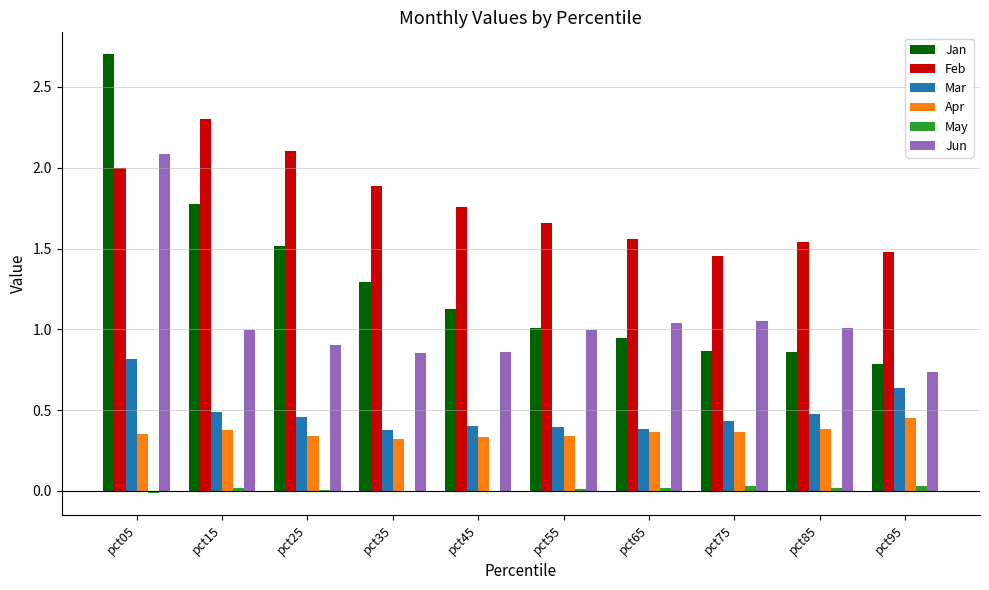

What are all the series names shown in the legend?

Jan, Feb, Mar, Apr, May, Jun